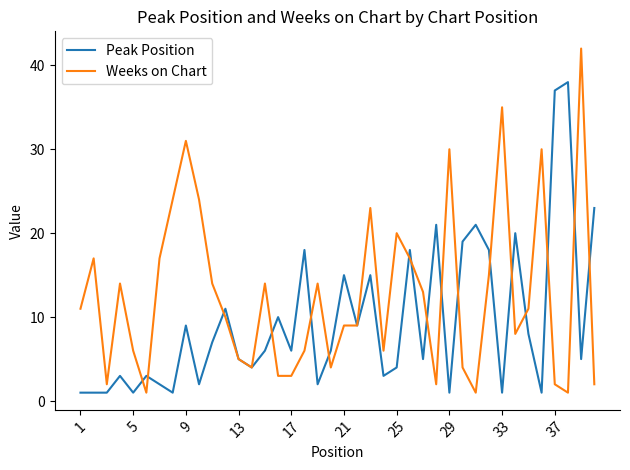

What is the difference between the maximum and minimum values in the Weeks on Chart series?

41